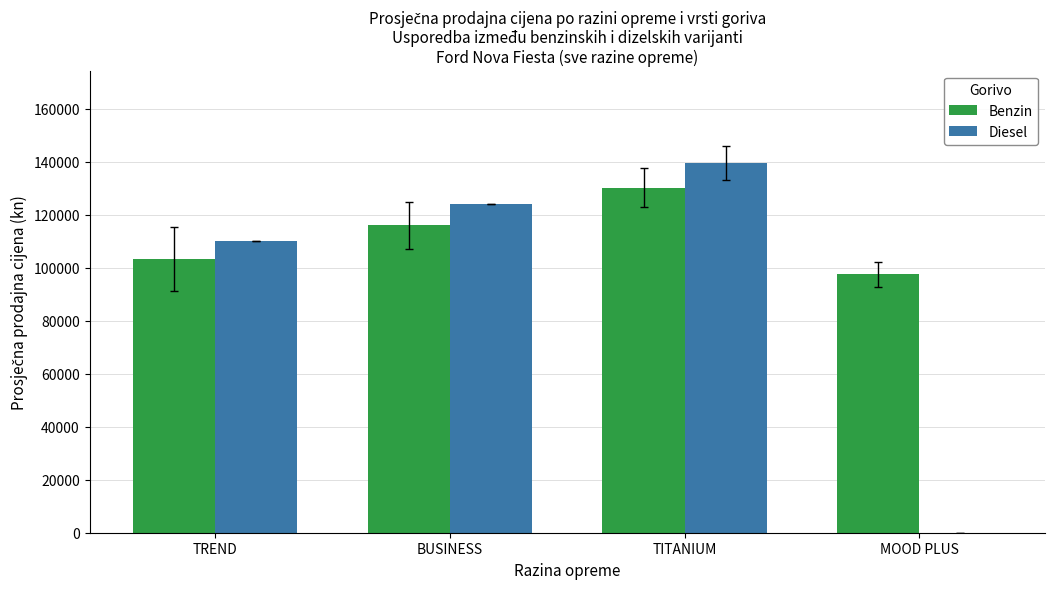

The value of Diesel at BUSINESS is 78901.8. True or false?

False